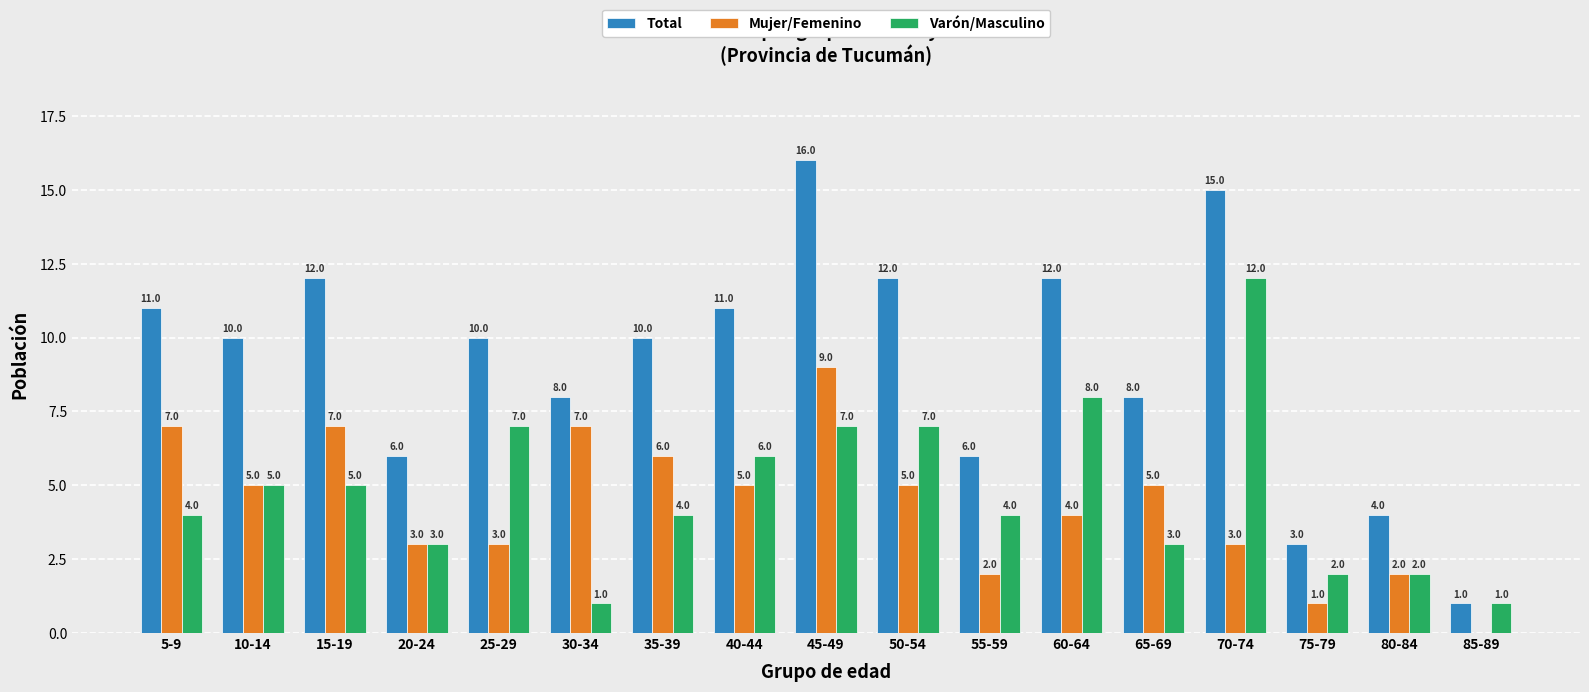

Are the bars grouped side by side (vs. stacked)?

Yes